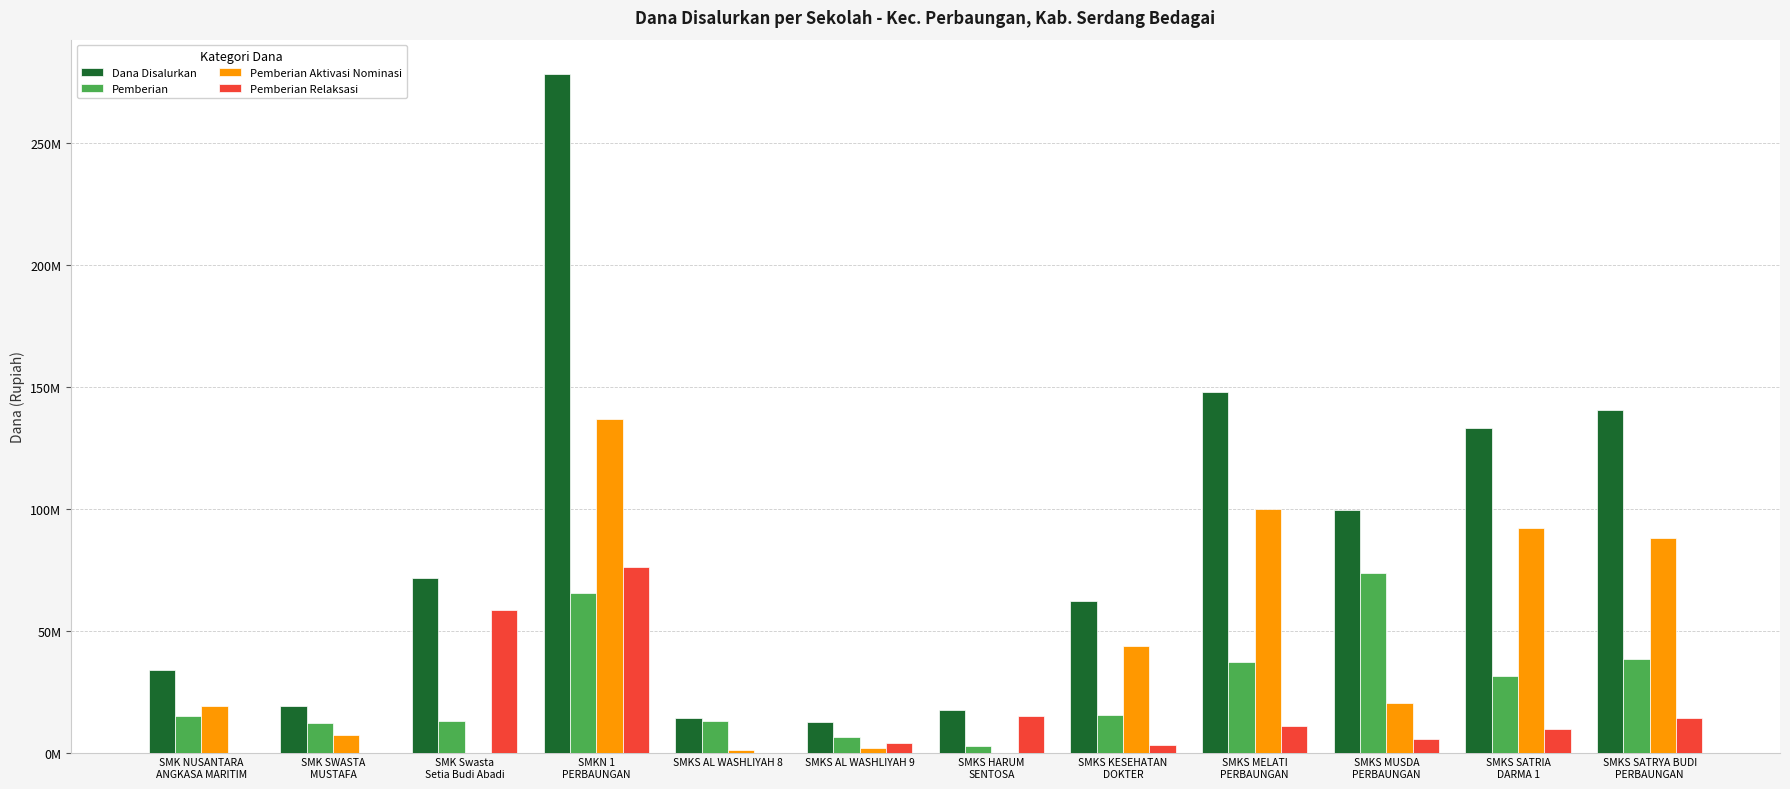

List the series in order of their peak value, highest first.

Dana Disalurkan, Pemberian Aktivasi Nominasi, Pemberian Relaksasi, Pemberian